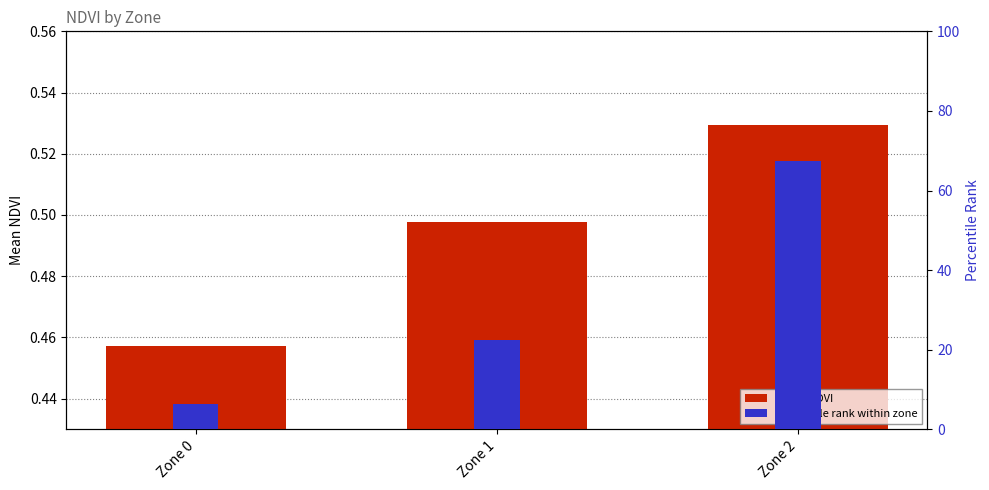

List the series in order of their overall mean, highest first.

percentile rank, mean NDVI